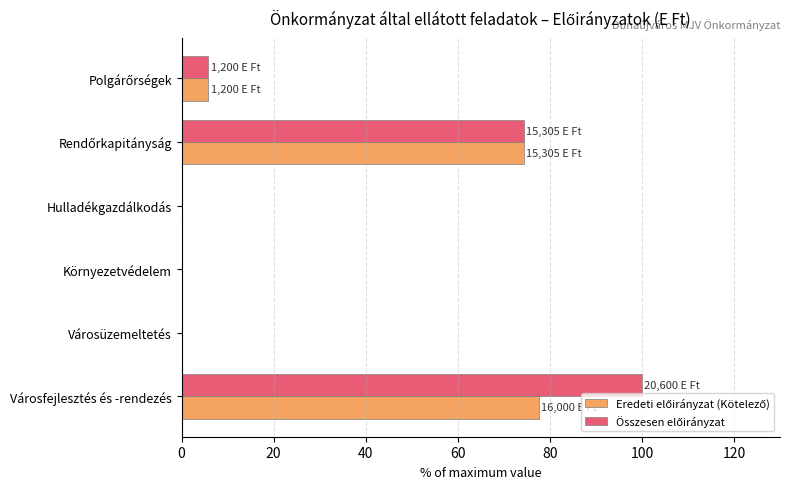

At which category is the sum across all series the highest?

Városfejlesztés és -rendezés